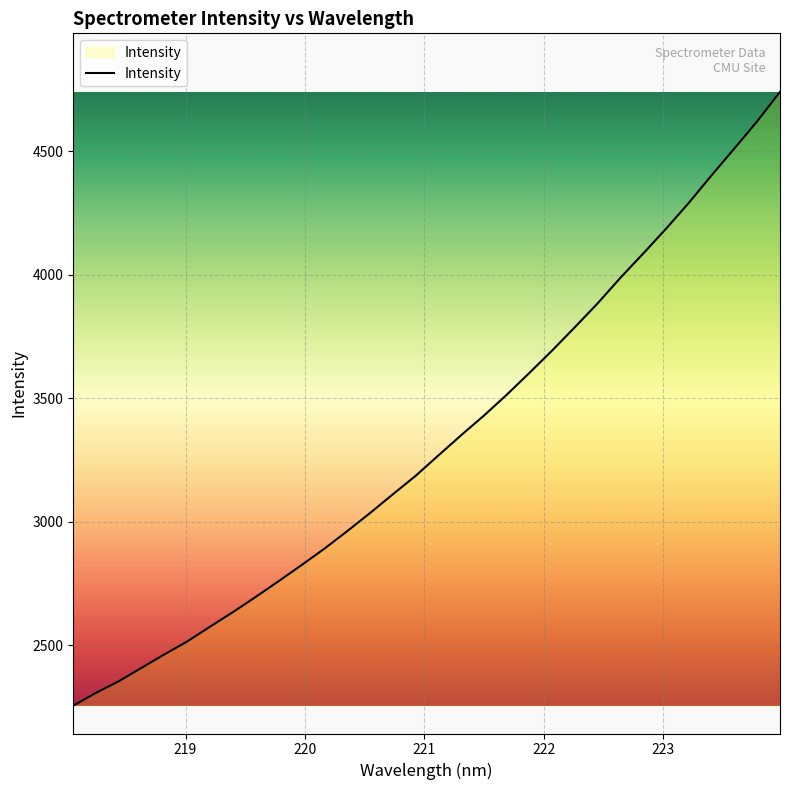

What is the difference between the maximum and minimum values?

2485.0